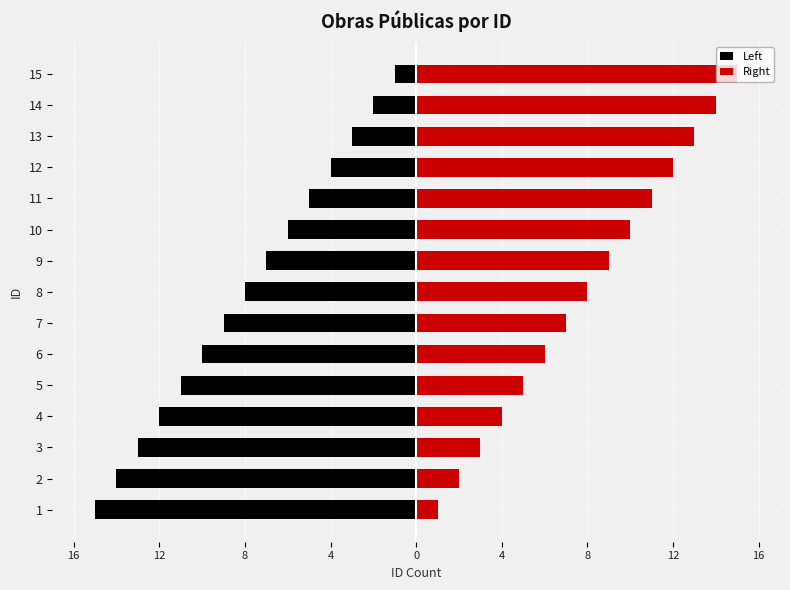

Rank the series by their average value, from highest to lowest.

Right, Left